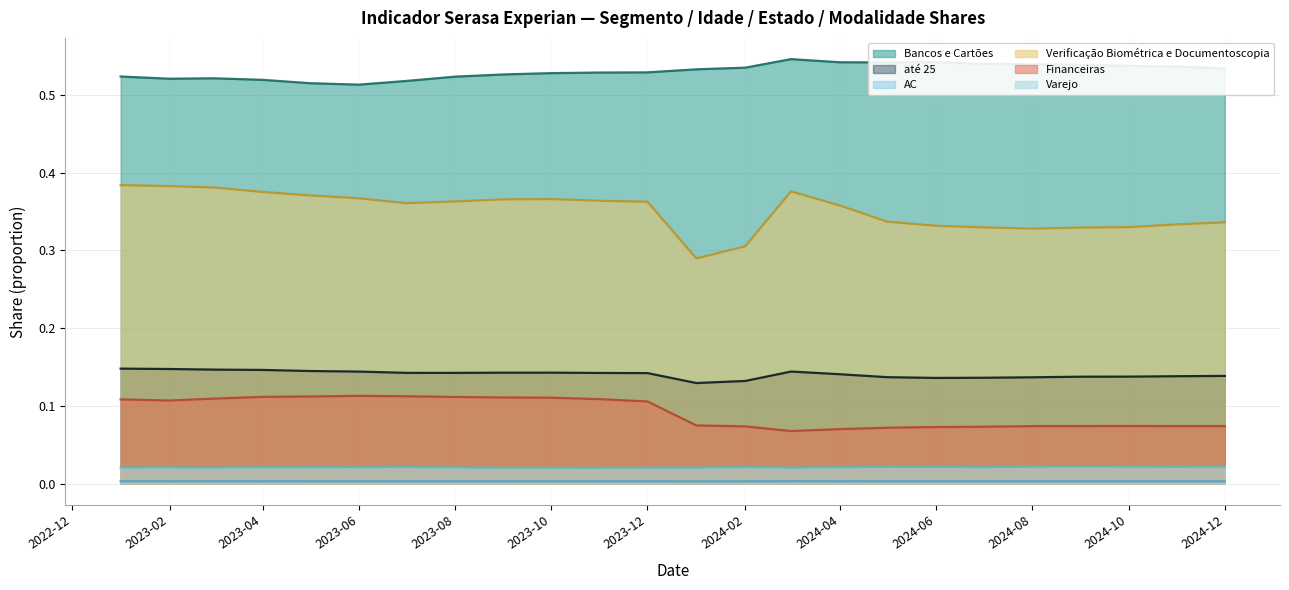

True or false: Financeiras has a value of 0.2 at 2023-06.

False